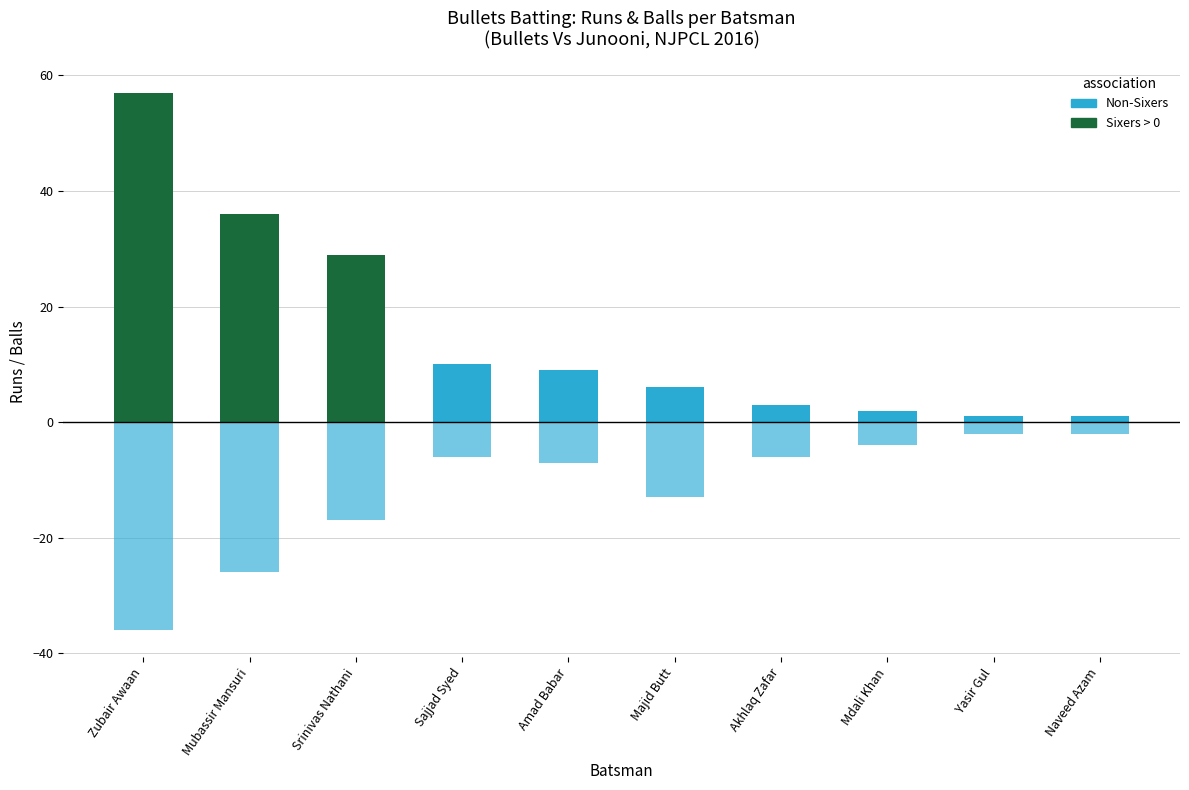

Does the chart contain stacked bars?

No